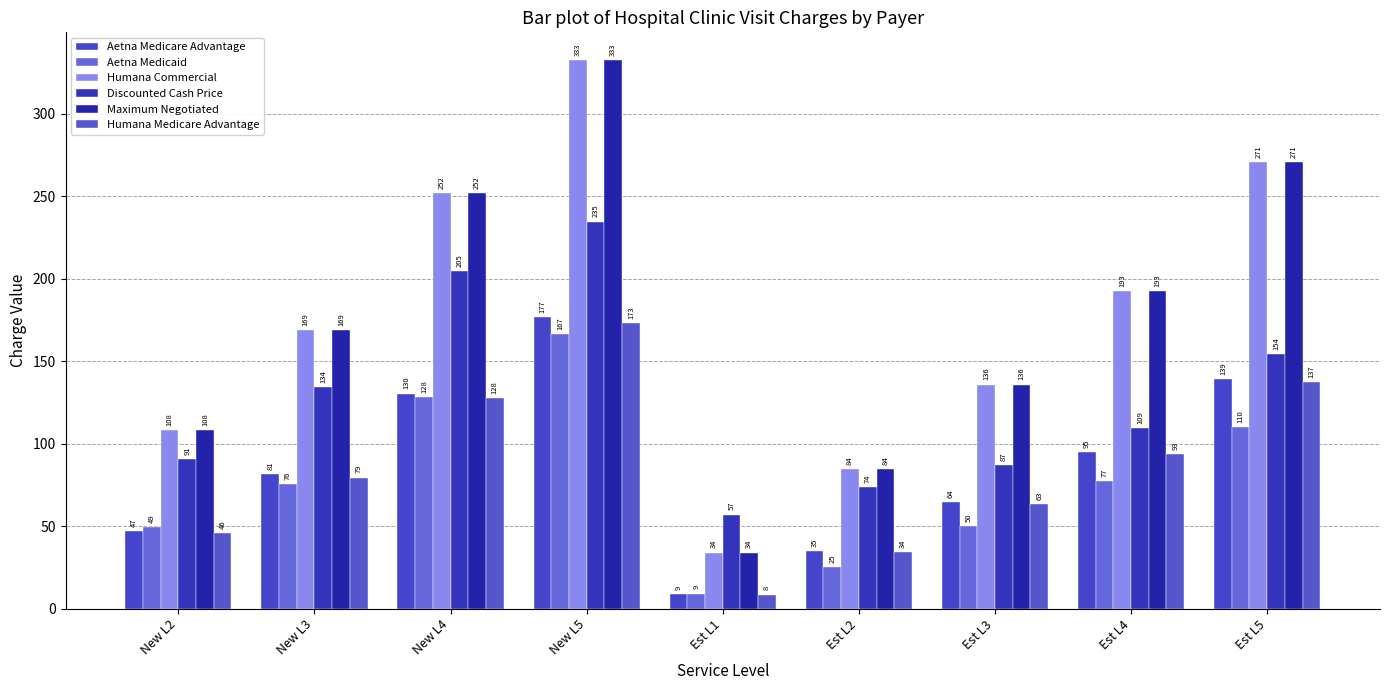

What is the approximate value of Humana Commercial at New L2?

108.2